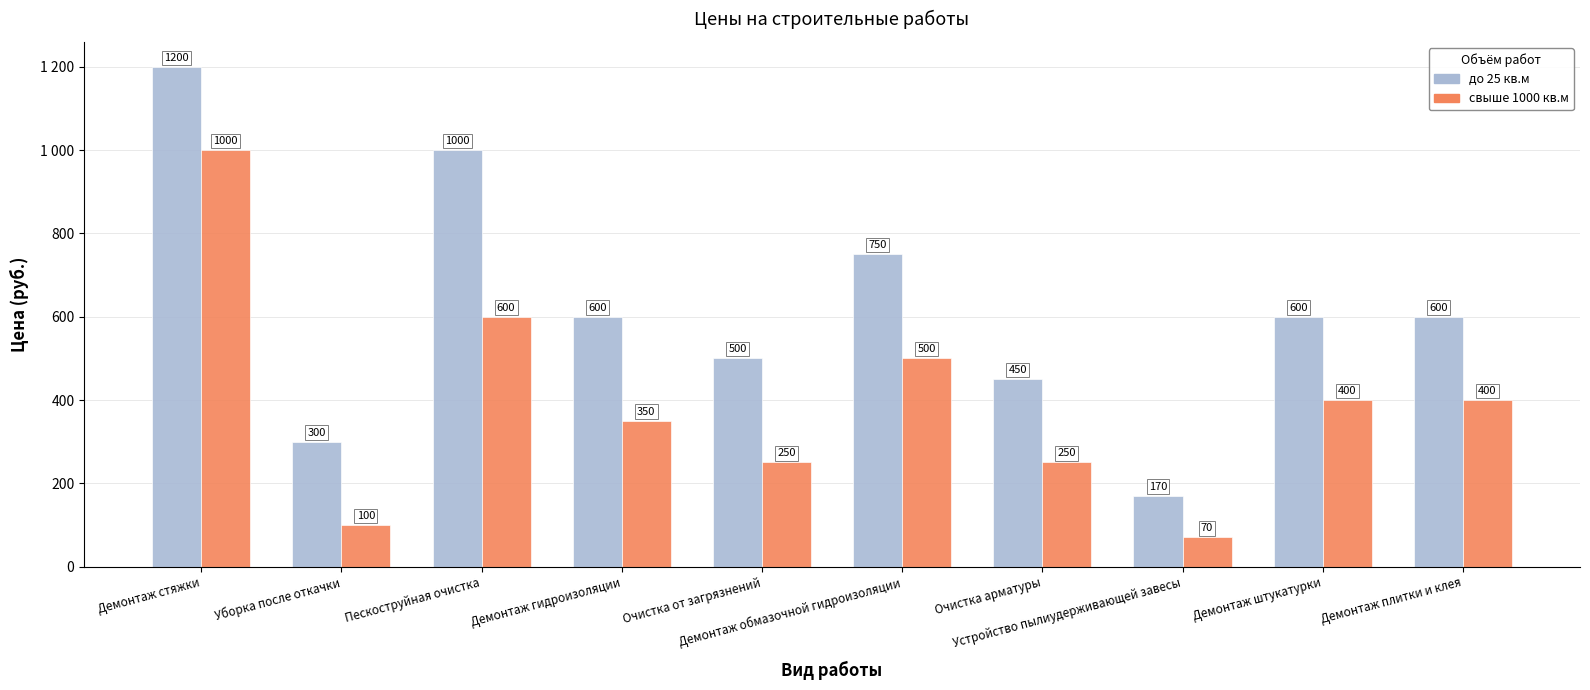

Which category has the lowest value across all series?

Устройство пылиудерживающей завесы